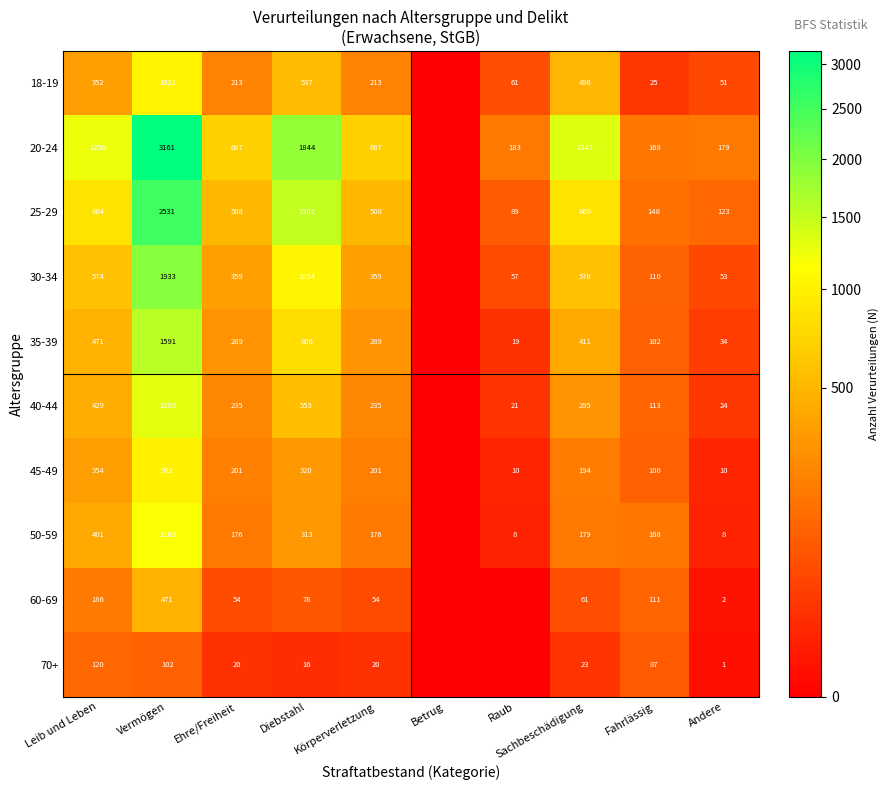

What is the sum of the 35-39 values at Vermögen and Andere?

1625